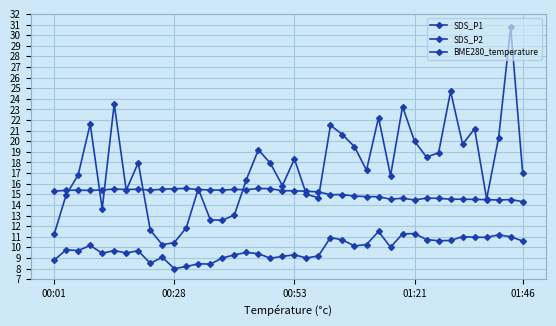

Is this an area chart (filled region under the line)?

No